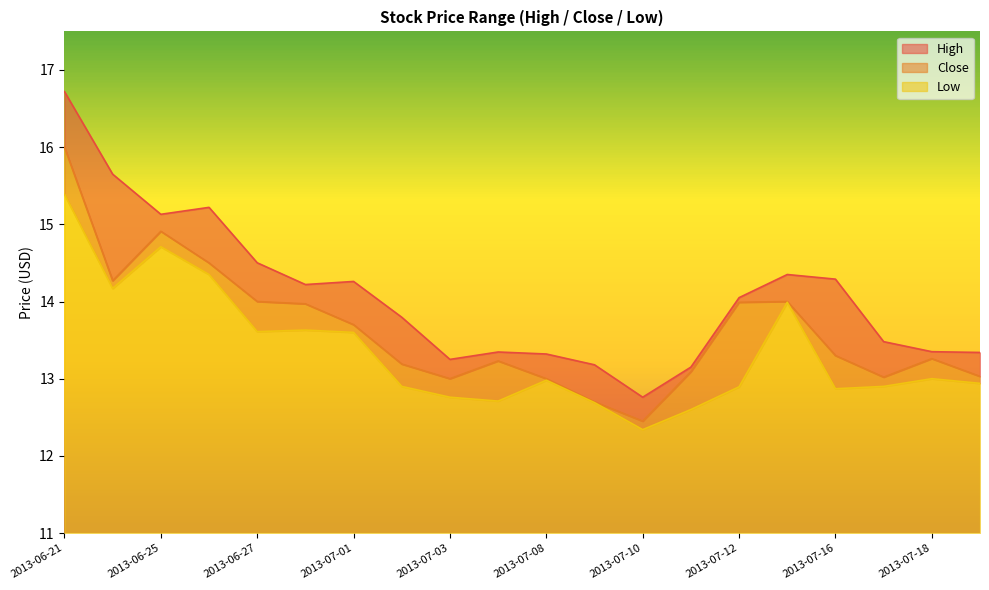

How many series are shown in this chart?

3